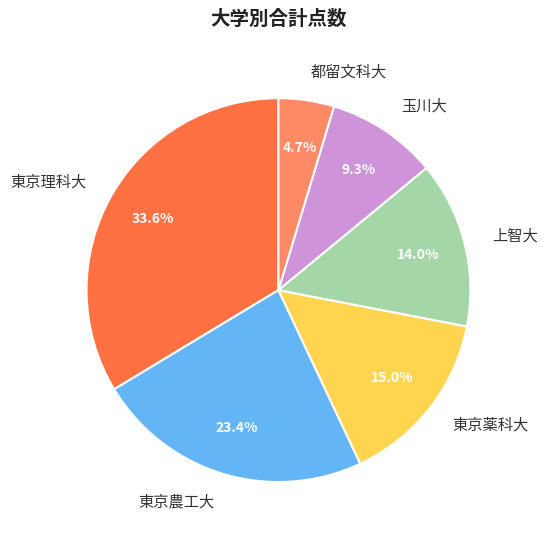

What is the smallest slice in the pie chart?

都留文科大